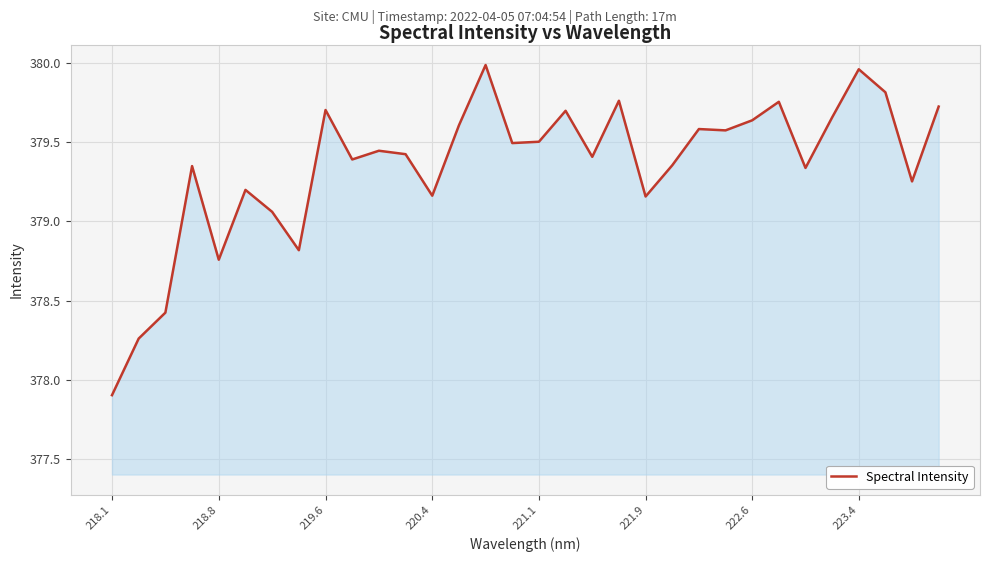

What is the difference between the maximum and minimum values?

2.1